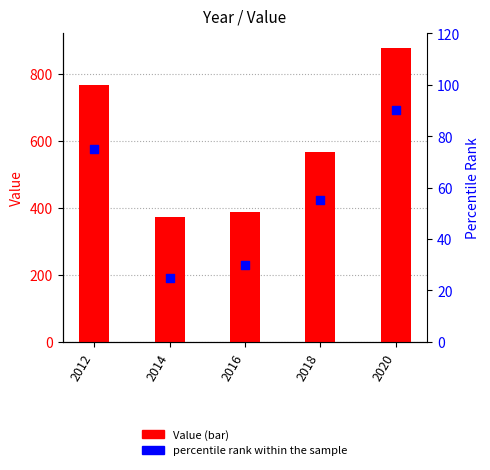

Is the value of Value at 2018 greater than the value of percentile rank within the sample at 2016?

Yes